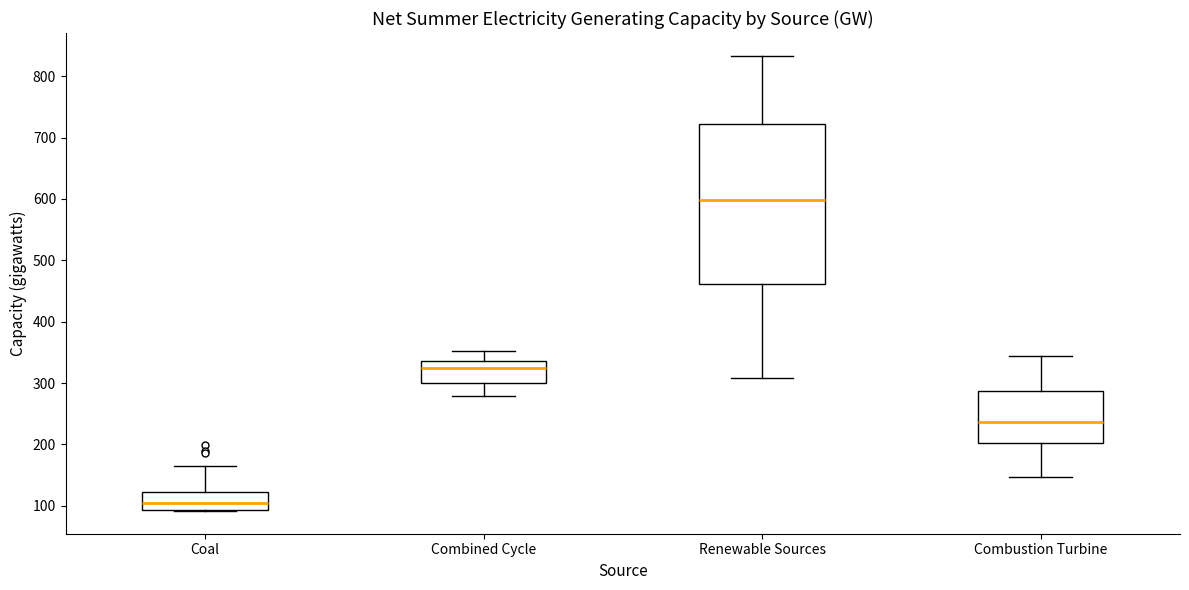

Which box has the lowest median line?

Coal